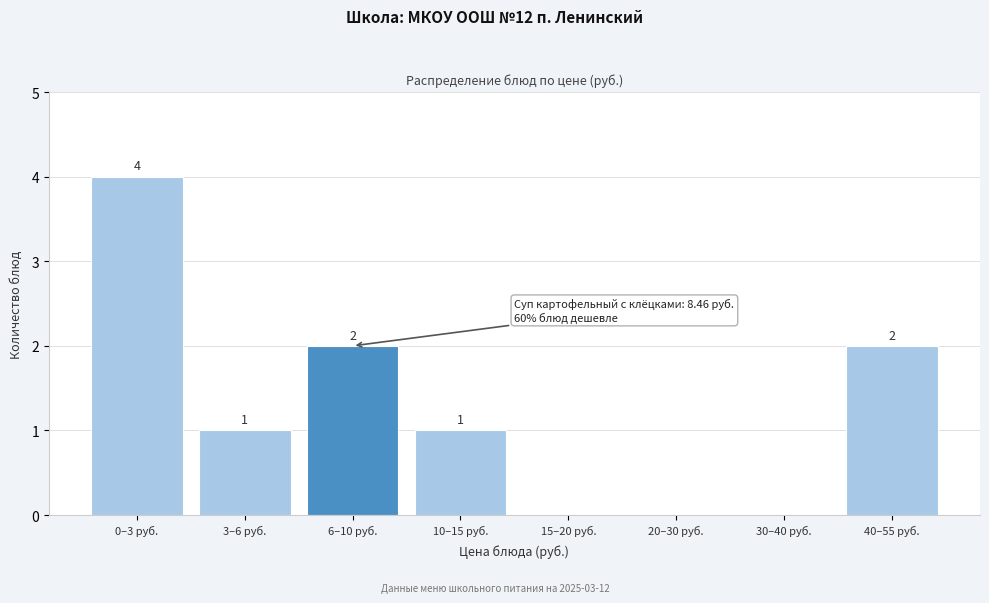

Reading left to right, extract all data points from this chart.

0–3 руб.=4	3–6 руб.=1	6–10 руб.=2	10–15 руб.=1	15–20 руб.=0	20–30 руб.=0	30–40 руб.=0	40–55 руб.=2